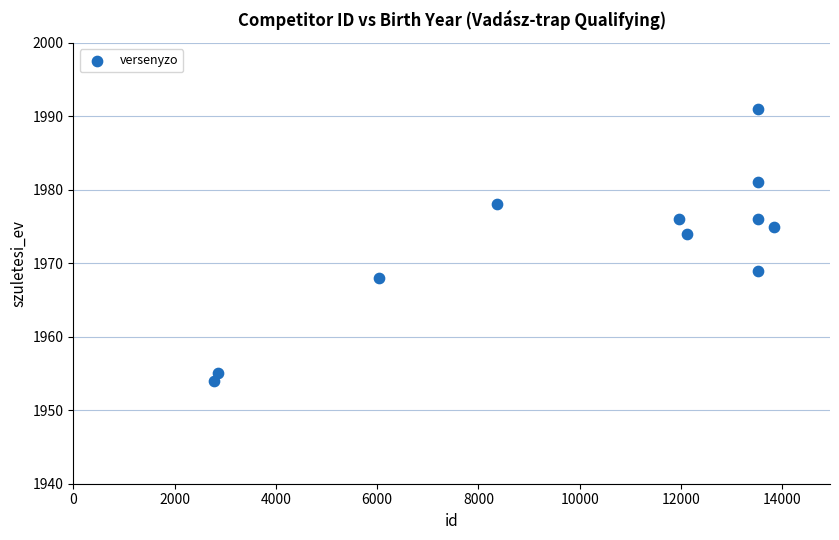

What Y value in the scatter plot is closest to 1972?

1974